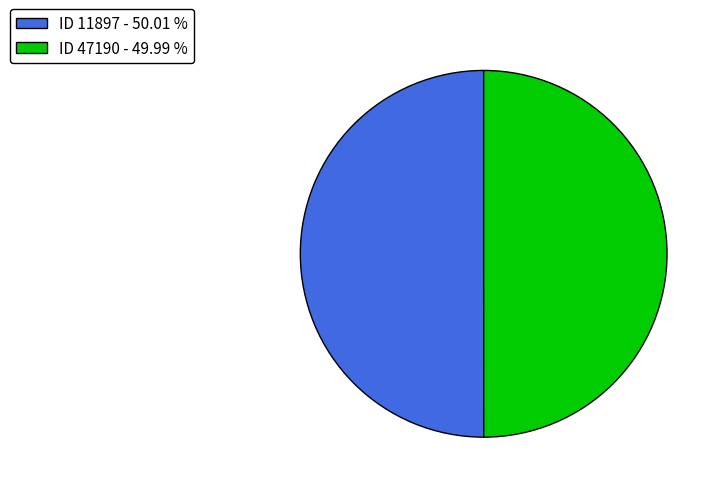

True or false: ID 47190 accounts for 50% of the total.

True